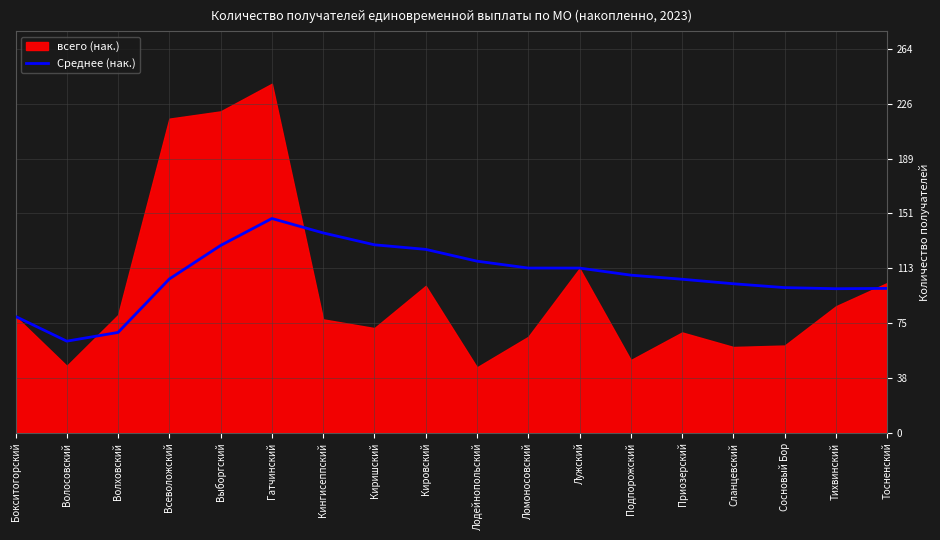

What is the label of the 16th point from the left?

Сосновый Бор